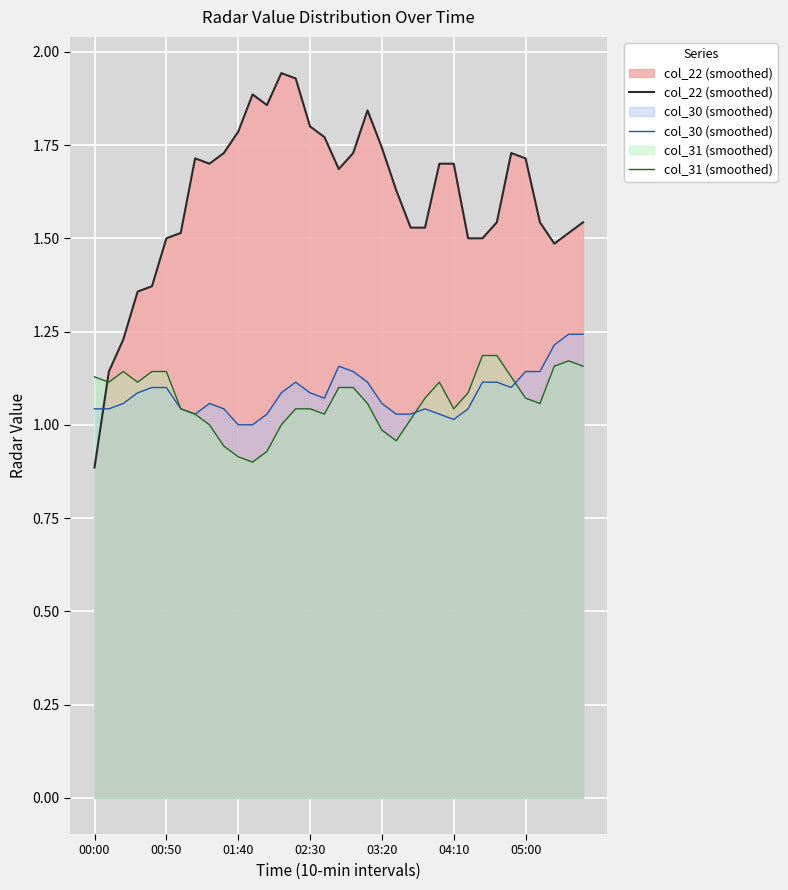

The value of col_22 (smoothed) at 24 is 1.7. True or false?

True